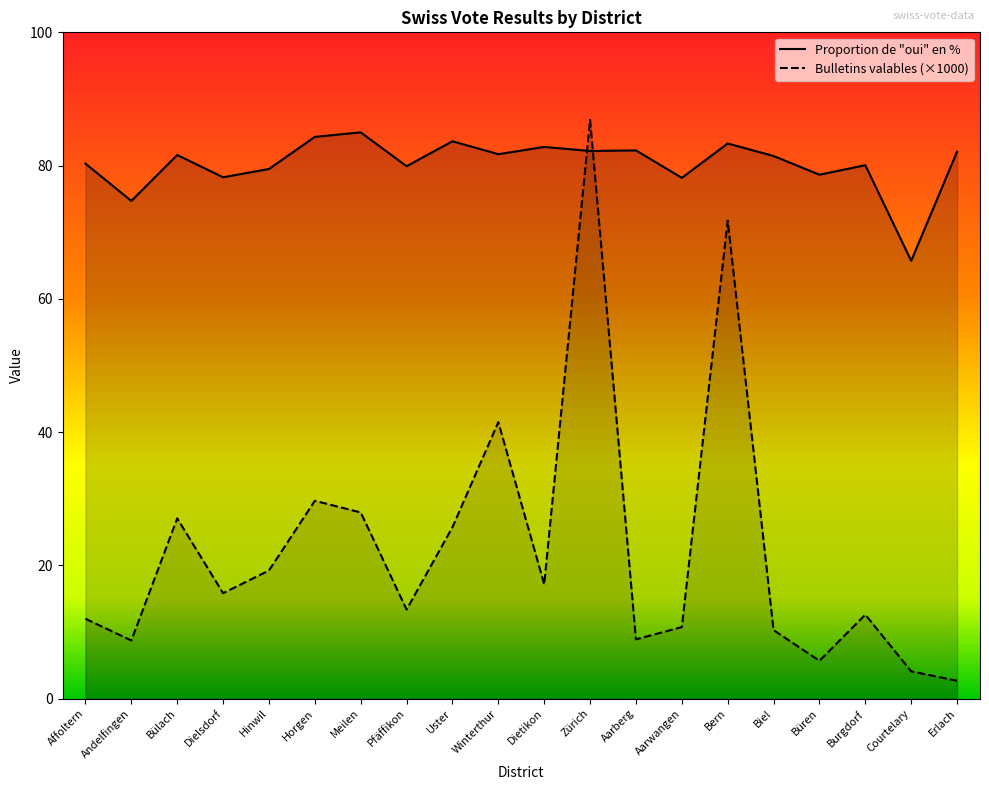

What is the difference between the highest and lowest values at Aarberg?

73.4